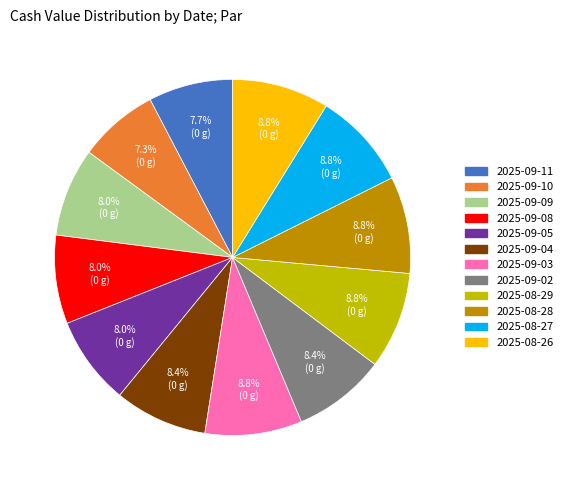

Does 2025-09-02 account for over 50% of the chart?

No